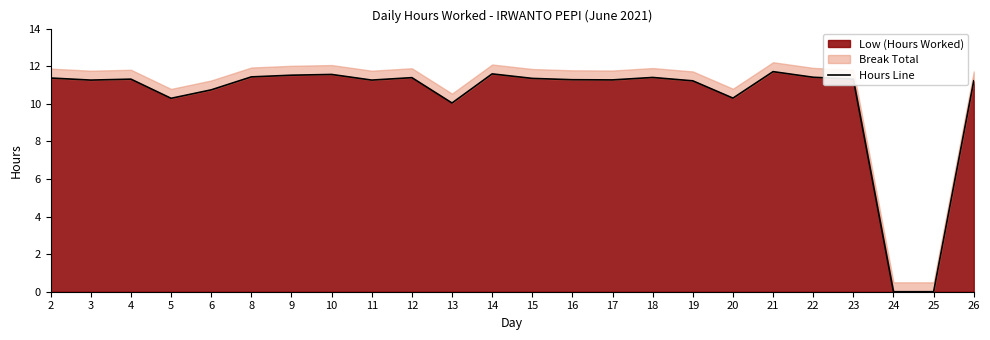

What is the maximum value shown in the chart?

11.7